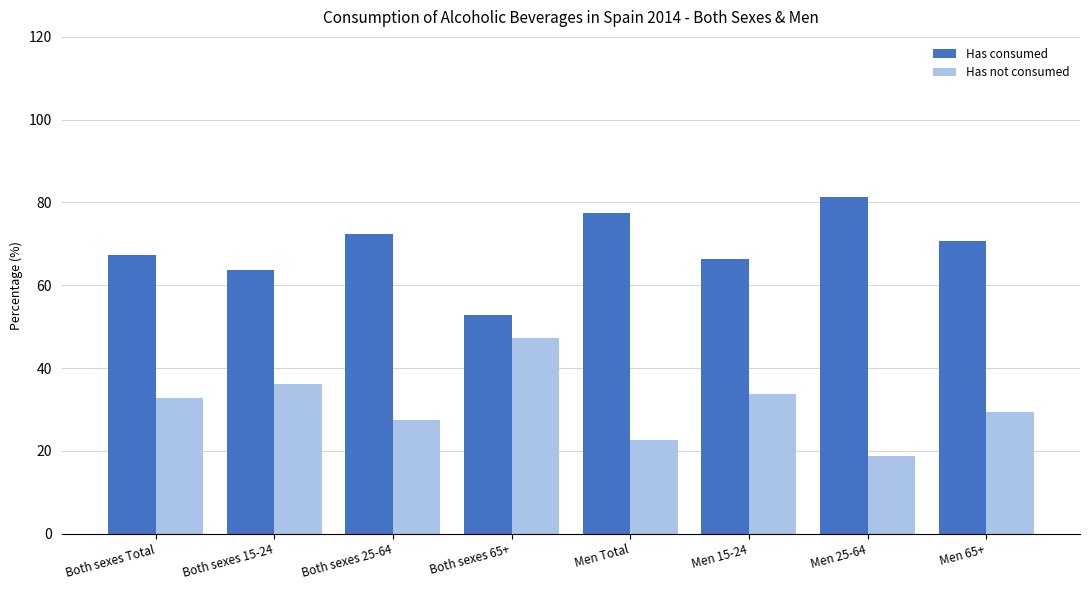

Which series has the largest total across all categories?

Has consumed